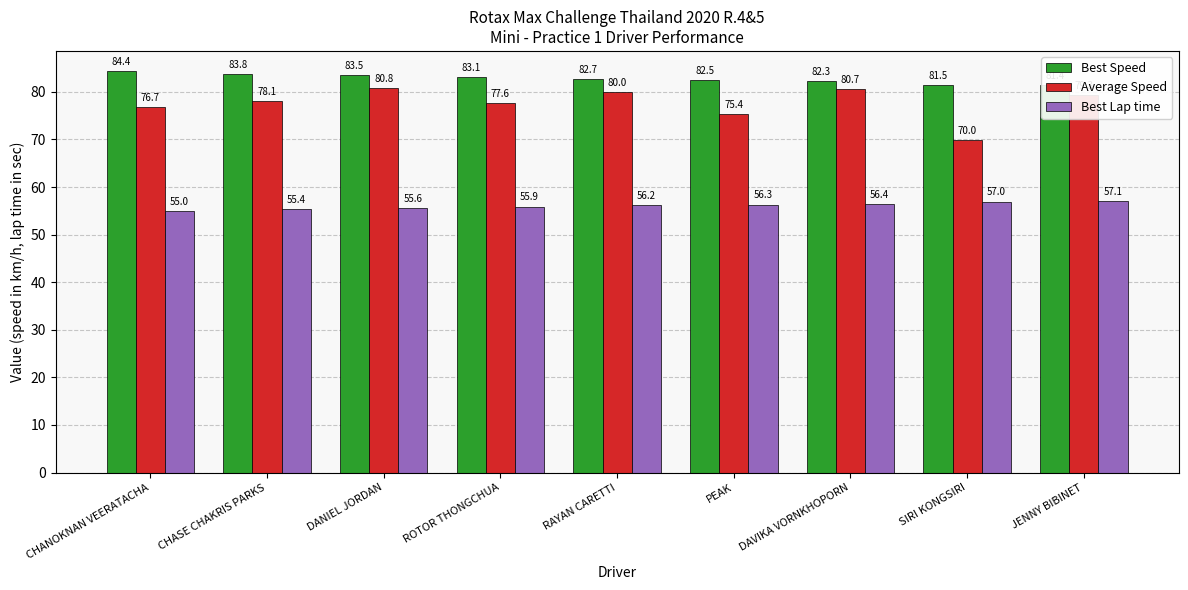

How many groups of bars are there?

9